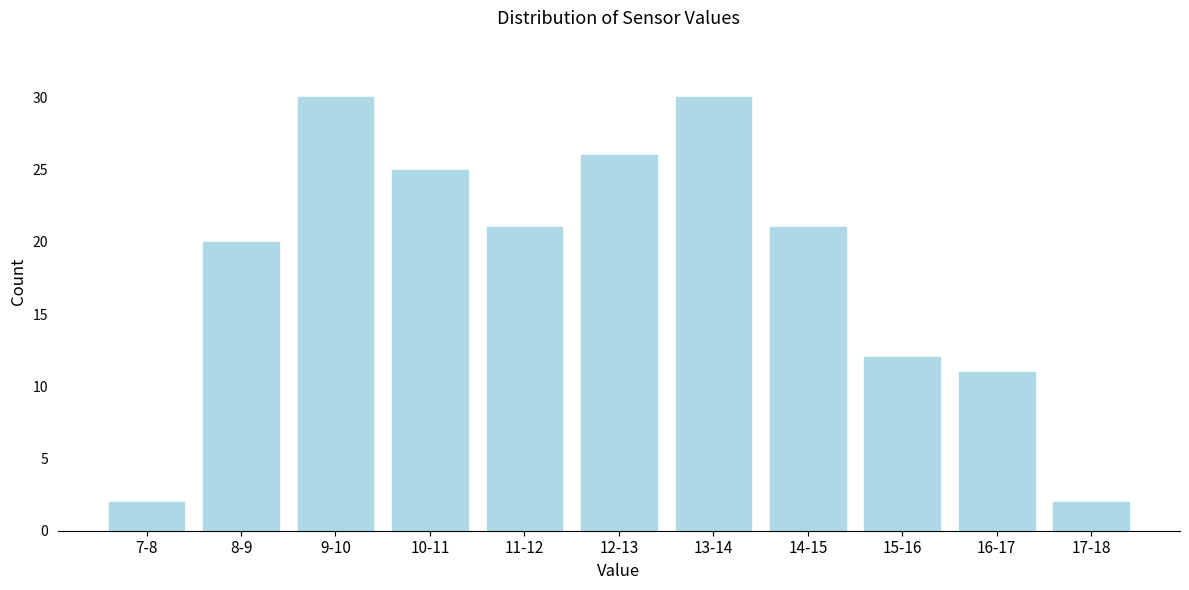

Reading left to right, extract all data points from this chart.

2	20	30	25	21	26	30	21	12	11	2